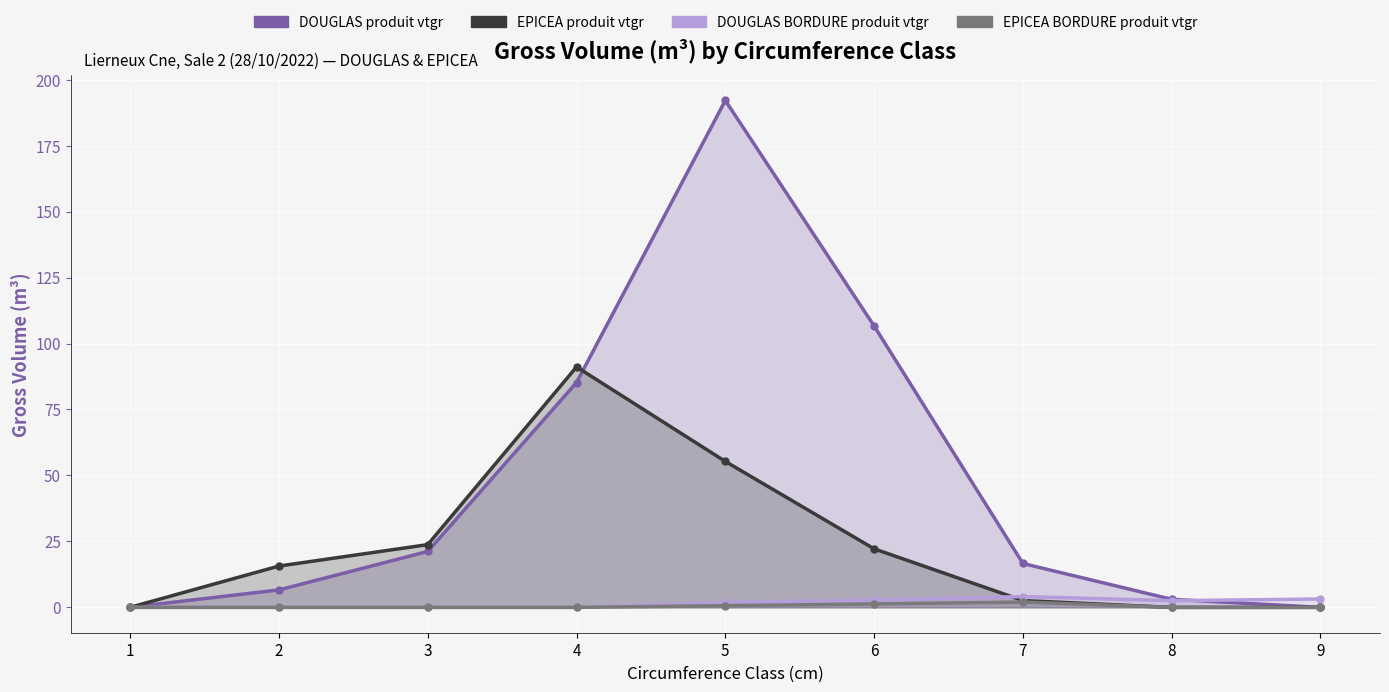

At which label does DOUGLAS_produit_vtgr reach its minimum?

9